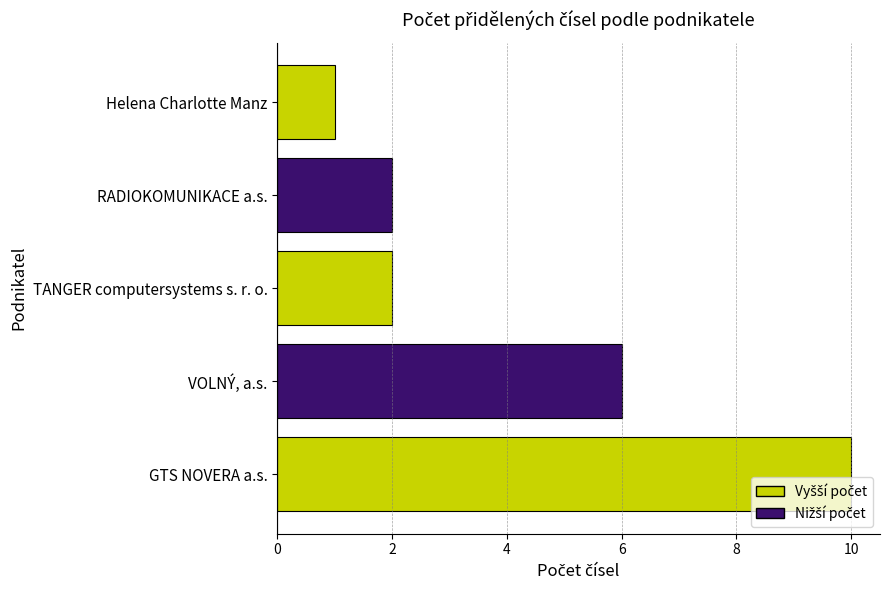

Reading bottom to top, what are all the values shown in this chart?

10	6	2	2	1